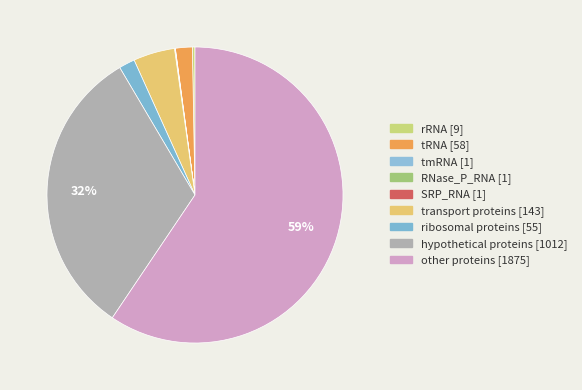

How many segments does this pie chart have?

9